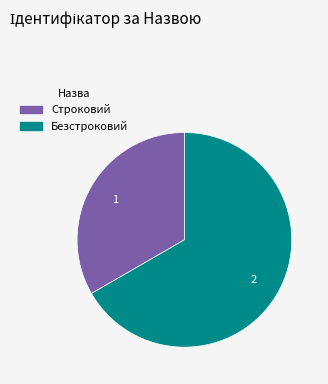

How many segments does this pie chart have?

2